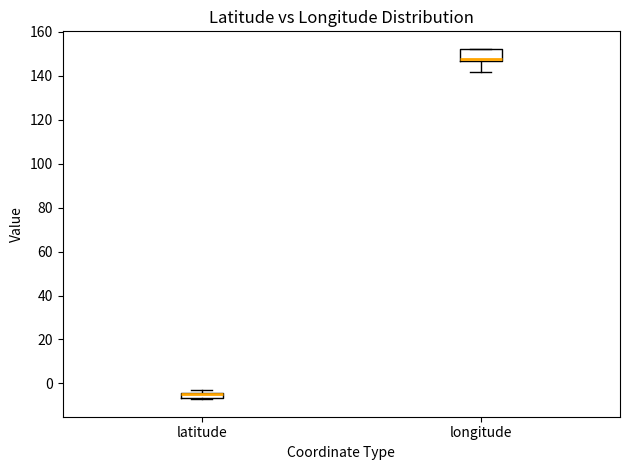

Where is the upper edge of the box for longitude on the y-axis? The values are not printed on the chart, so give them approximately, as read against the axis.

152